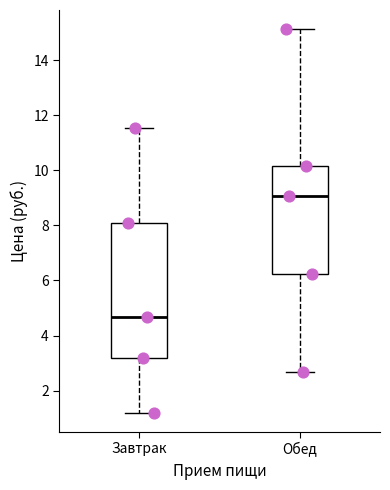

Which box is the tallest, from its lower edge to its upper edge?

Завтрак